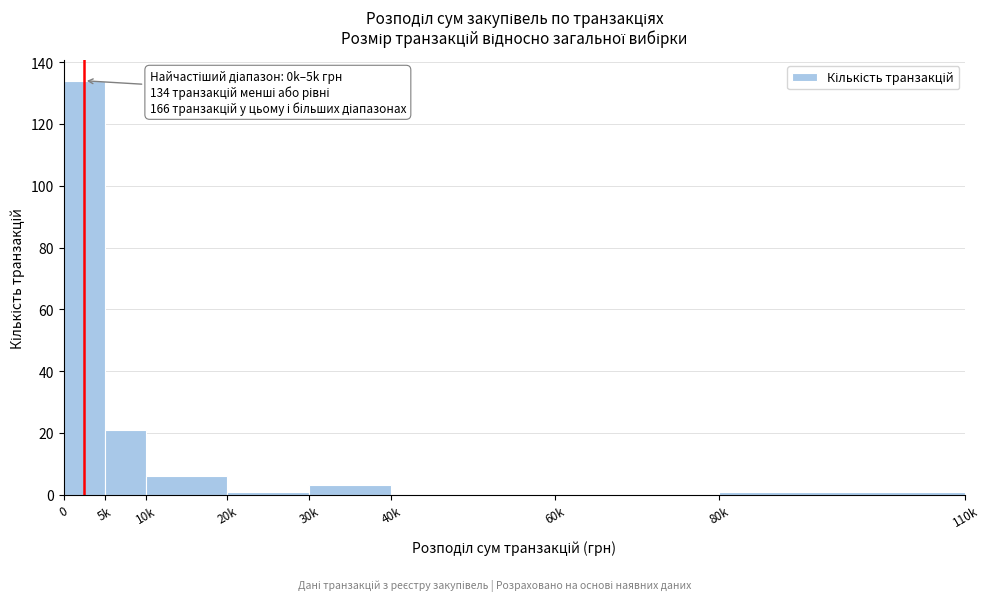

Reading left to right, list all the values displayed in this chart.

0=134	5k=21	10k=6	20k=1	30k=3	40k=0	60k=0	80k=1